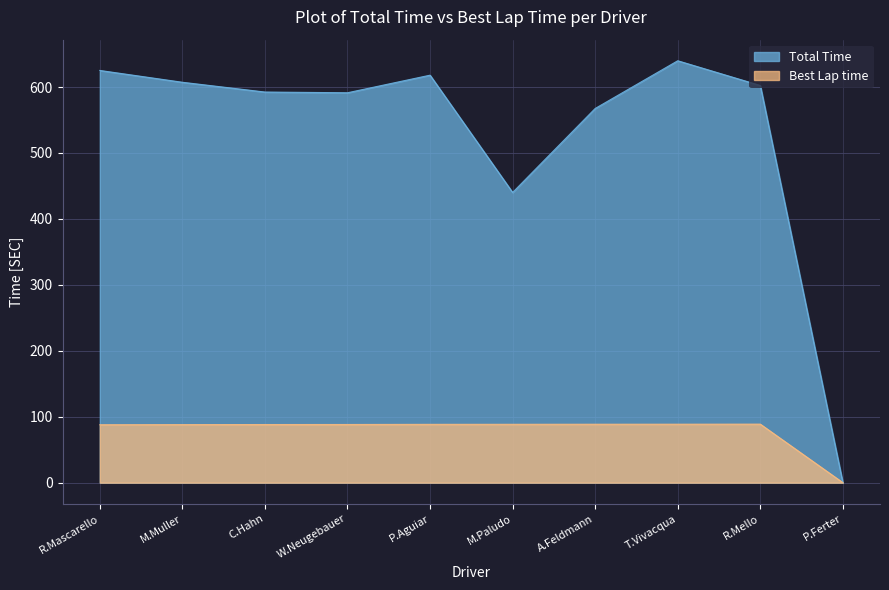

Reading right to left, extract all data points from this chart.

Total Time: P.Ferter=0.0	R.Mello=602.3	T.Vivacqua=639.8	A.Feldmann=567.5	M.Paludo=440.1	P.Aguiar=618.0	W.Neugebauer=591.3	C.Hahn=592.4	M.Muller=607.2	R.Mascarello=625.1
Best Lap time: P.Ferter=0.0	R.Mello=88.7	T.Vivacqua=88.7	A.Feldmann=88.6	M.Paludo=88.5	P.Aguiar=88.4	W.Neugebauer=88.2	C.Hahn=88.2	M.Muller=88.0	R.Mascarello=87.8